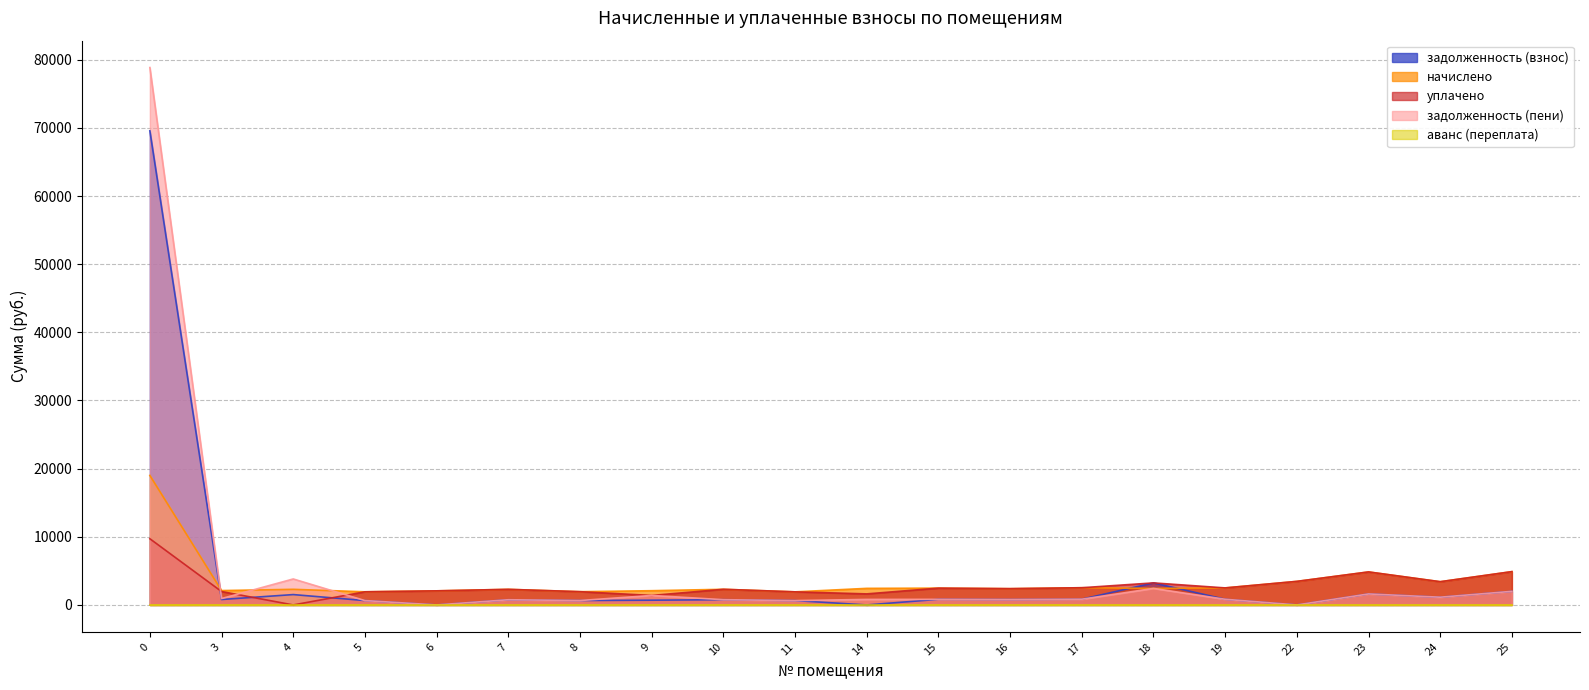

At which label does начислено reach its minimum?

11